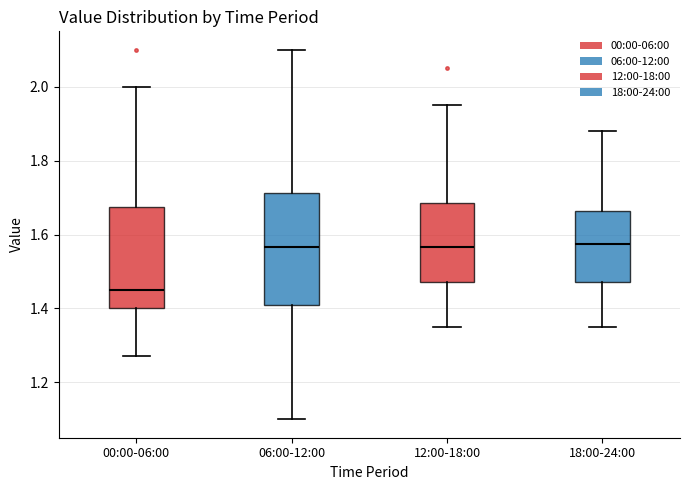

Reading left to right, read every box against the y-axis: the position of its median line, the range the box covers, and the ends of its whiskers. The values are not printed on the chart, so give them approximately, as read against the axis.

00:00-06:00: median 1.46, box 1.40 to 1.68, whiskers 1.28 to 2.00
06:00-12:00: median 1.56, box 1.42 to 1.72, whiskers 1.10 to 2.10
12:00-18:00: median 1.56, box 1.48 to 1.68, whiskers 1.36 to 1.96
18:00-24:00: median 1.58, box 1.48 to 1.66, whiskers 1.36 to 1.88